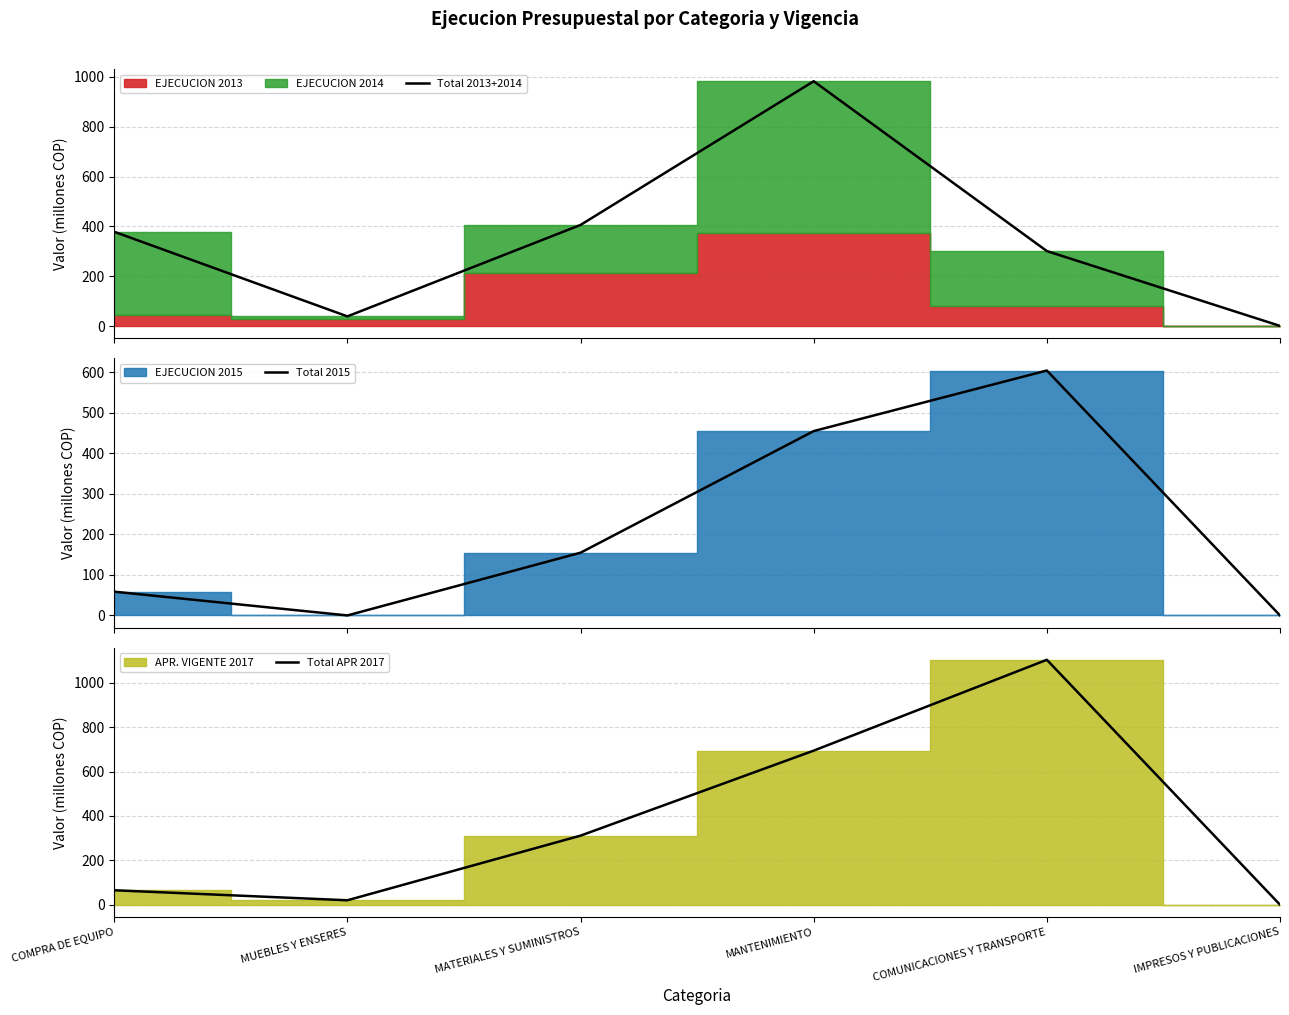

Which category has the lowest value across all series?

MUEBLES Y ENSERES